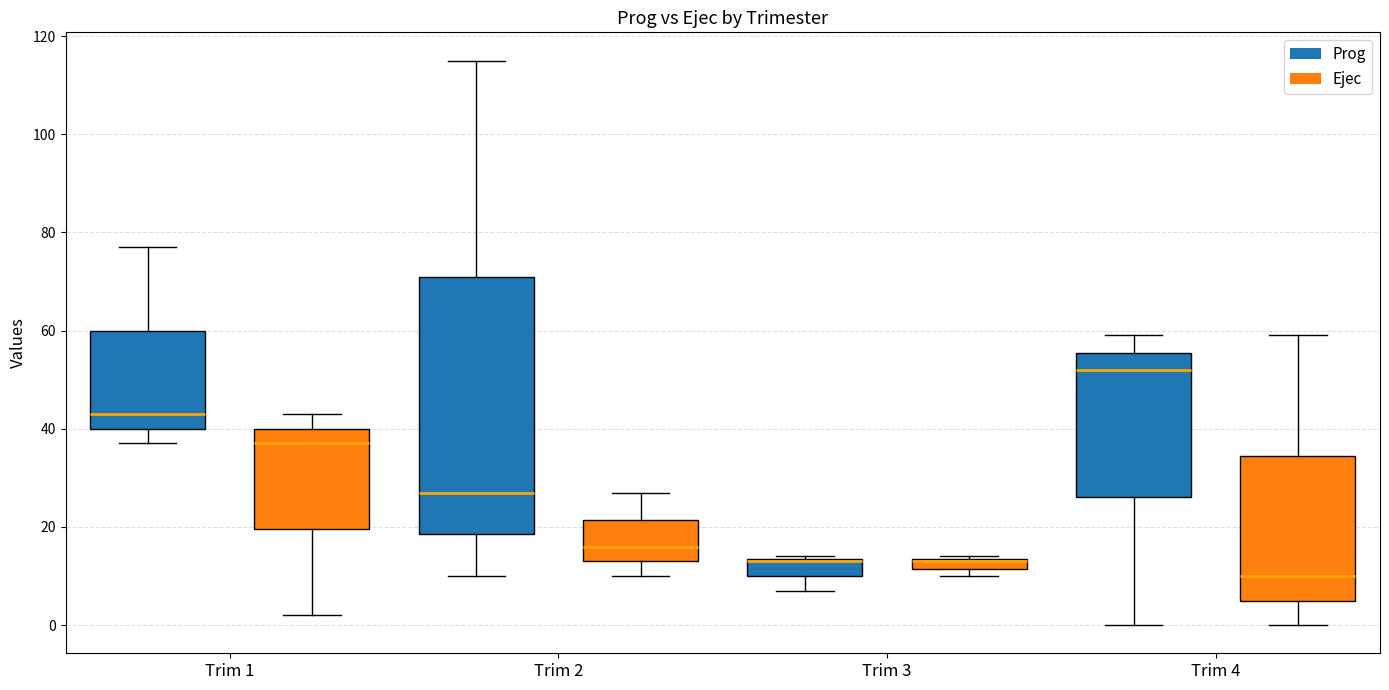

Which box is the tallest, from its lower edge to its upper edge?

Trim 2 (Prog)